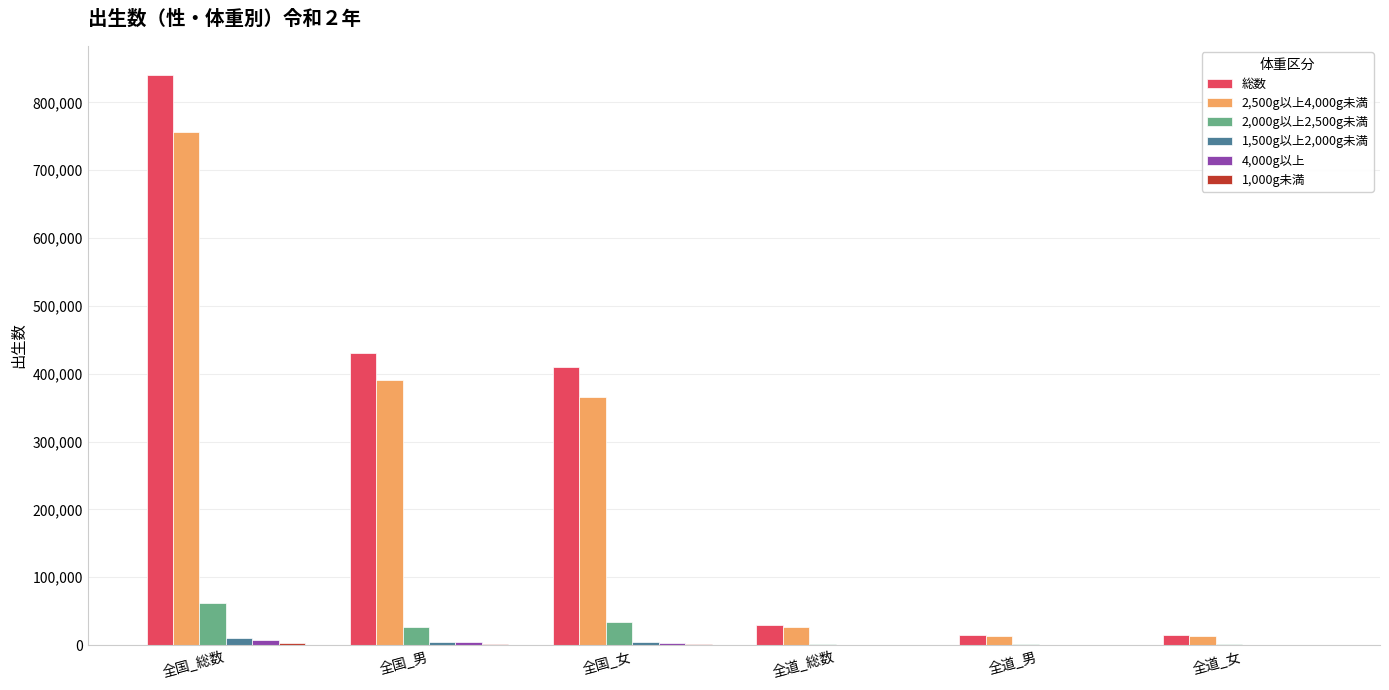

How many categories are shown in the chart?

6